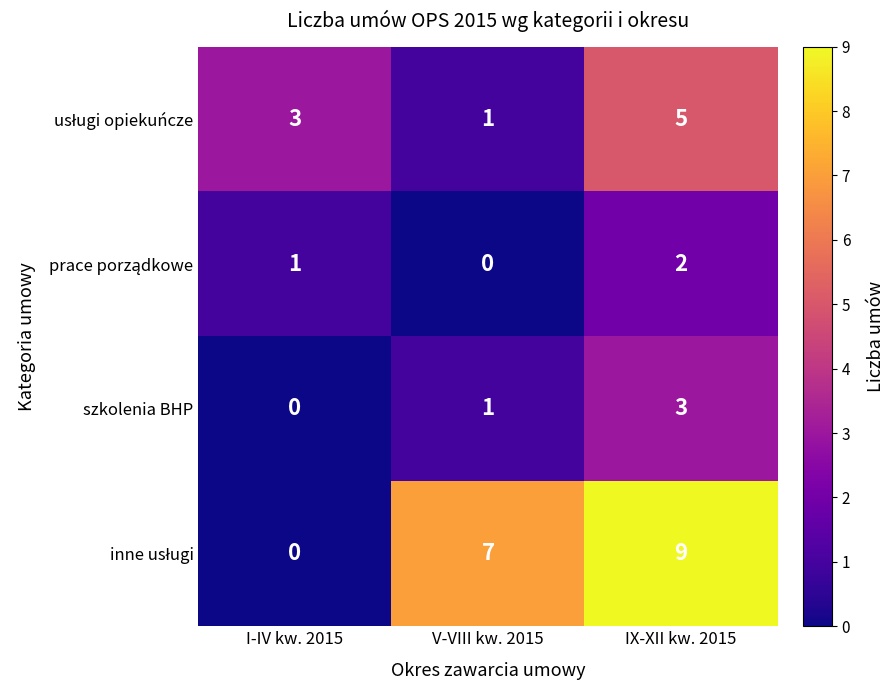

What is the difference between the highest and lowest values at IX-XII kw. 2015?

7